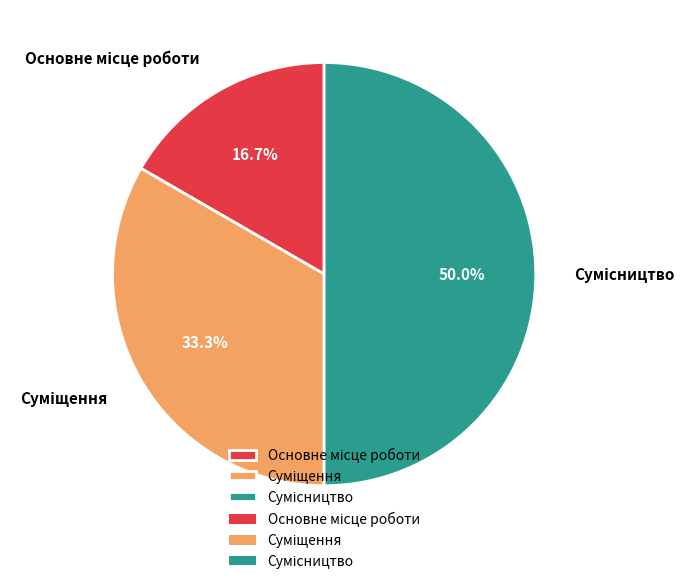

Count the number of slices in the pie.

3